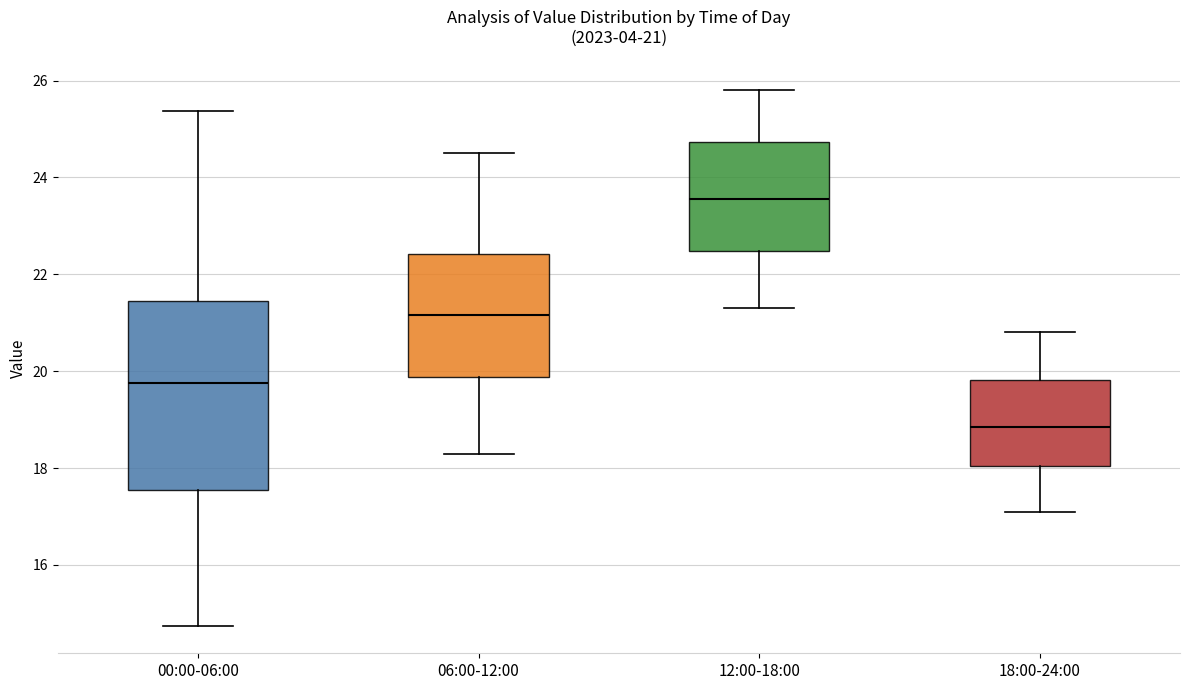

Which box's median line is the highest?

12:00-18:00